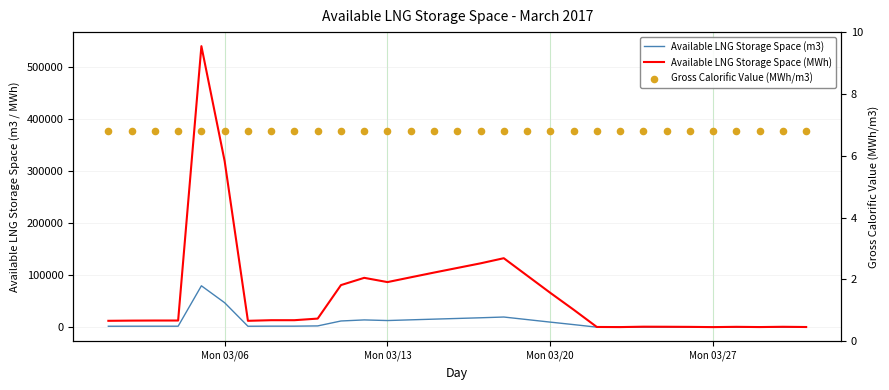

Is the value of Available LNG Storage Space (MWh) at 30 greater than the value of Gross Calorific Value (MWh/m3) at 15?

Yes